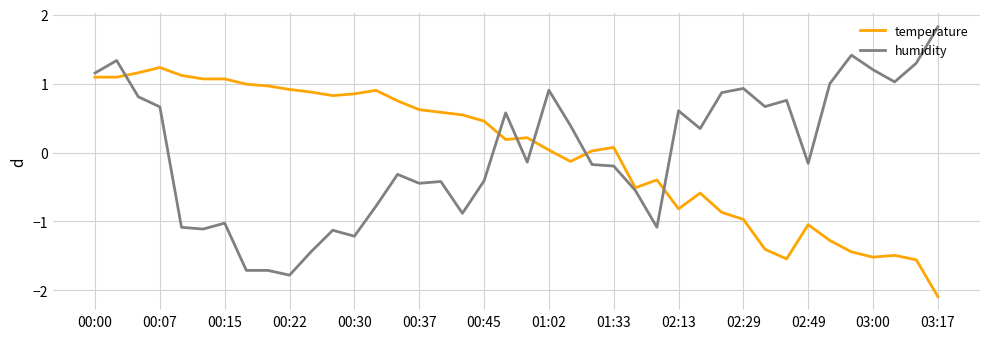

What is the minimum value shown in the chart?

-2.1